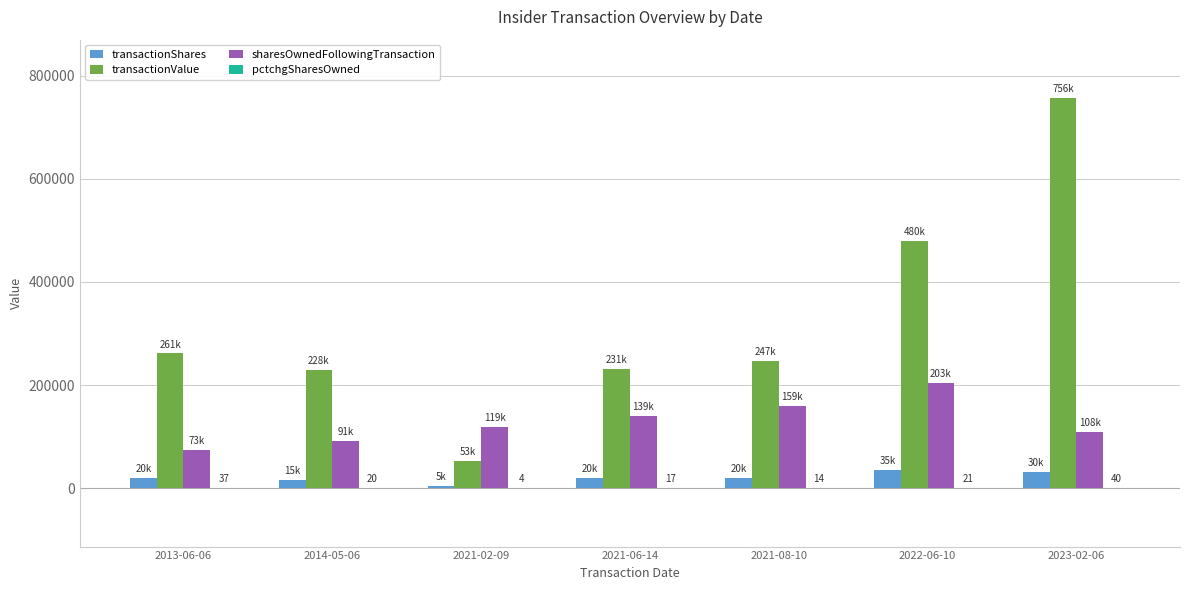

Between 2014-05-06 and 2021-02-09, which series saw the biggest shift?

transactionValue